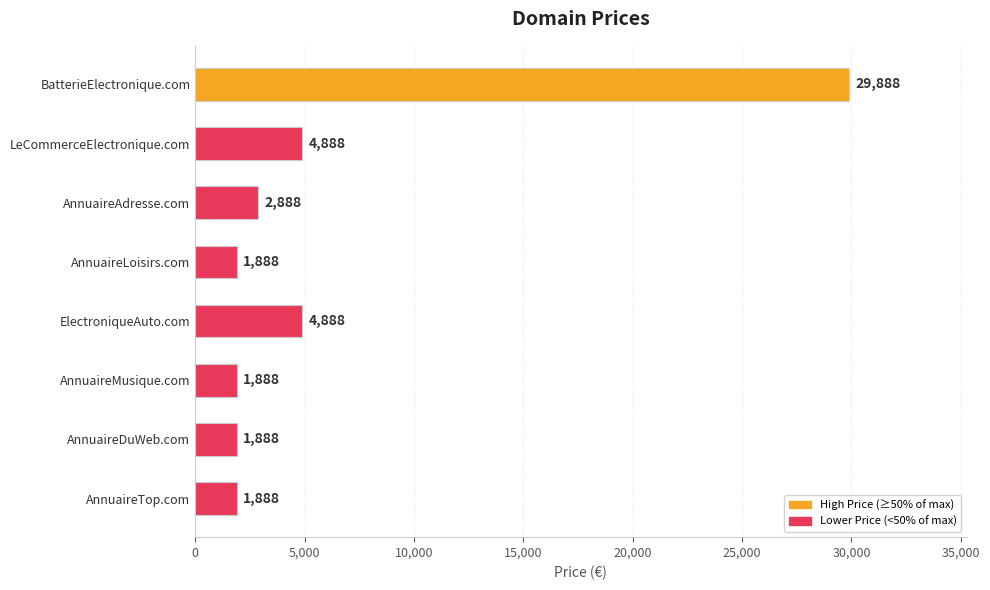

What is the minimum value shown in the chart?

1888